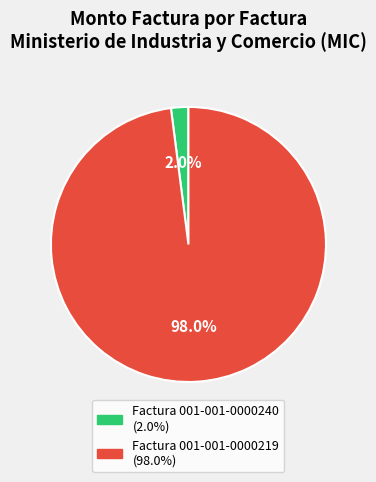

Does any single category account for the majority?

Yes